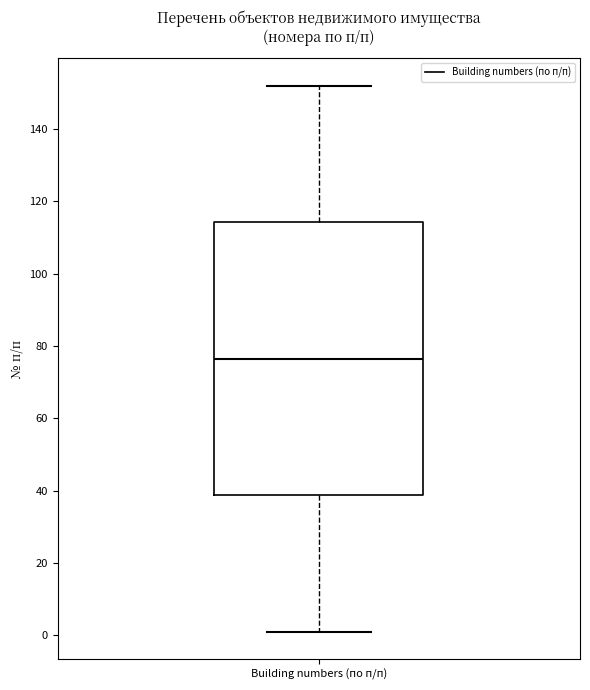

Read this box plot against the y-axis: the position of the median line, the range covered by the box, and the ends of both whiskers. The values are not printed on the chart, so give them approximately, as read against the axis.

median 76, box 38 to 114, whiskers 2 to 152